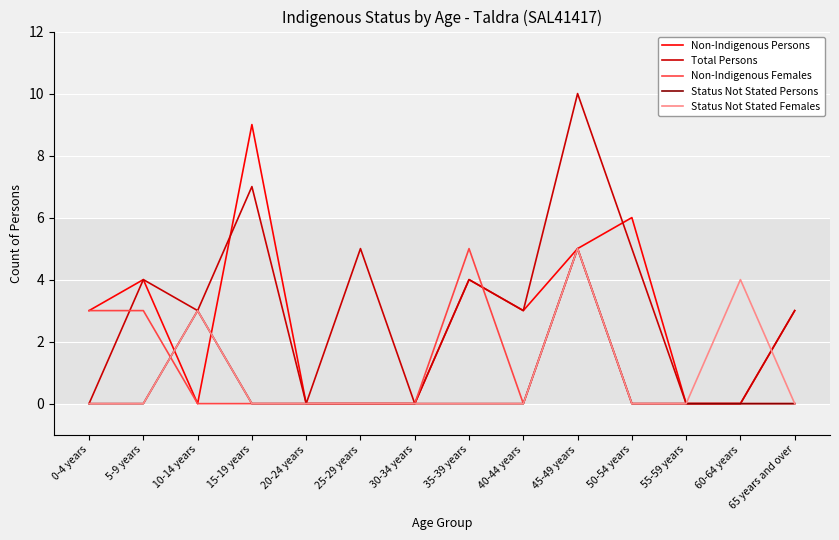

Which series has the widest spread of values?

Total Persons